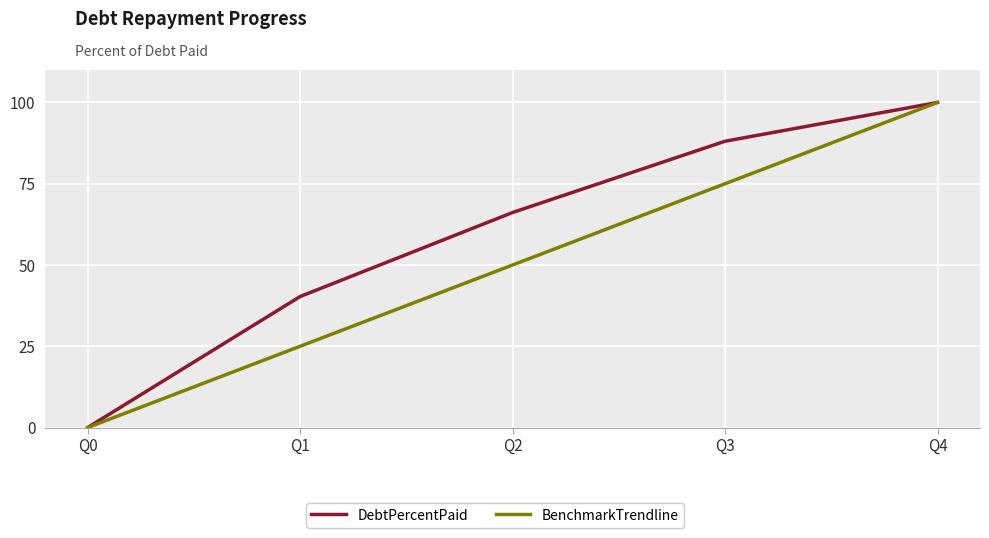

The BenchmarkTrendline series shows 70.3 at Q2. True or false?

False